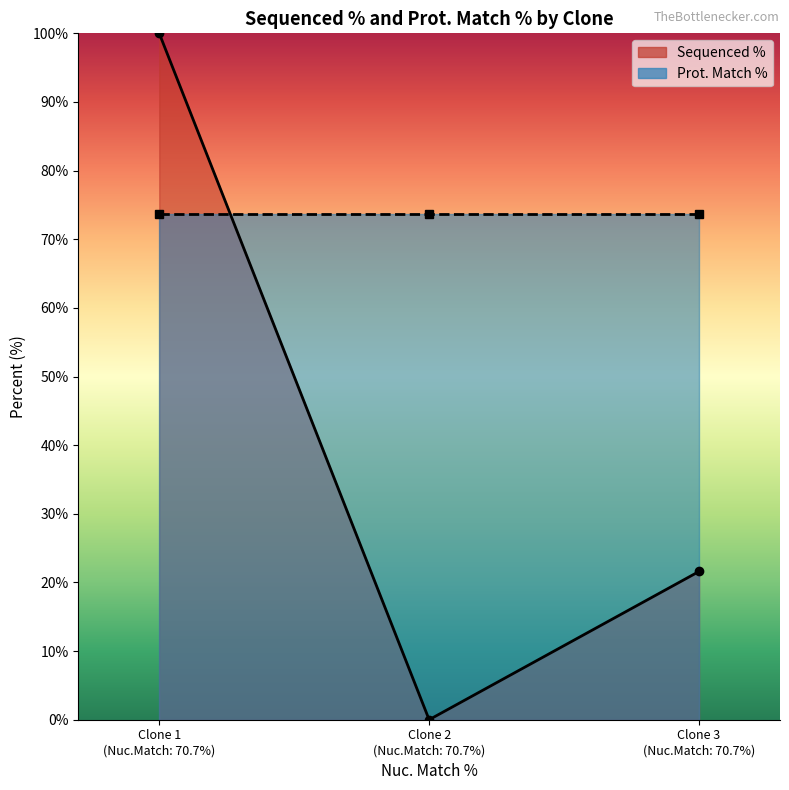

What is the total value across all series at Clone 3
(Nuc.Match: 70.7%)?

95.3